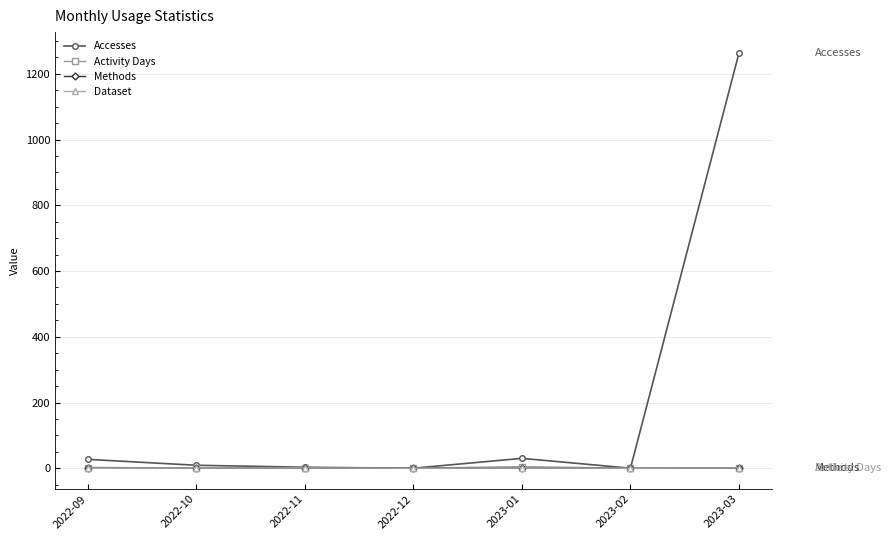

True or false: Accesses has more than 0 interior local peaks.

True